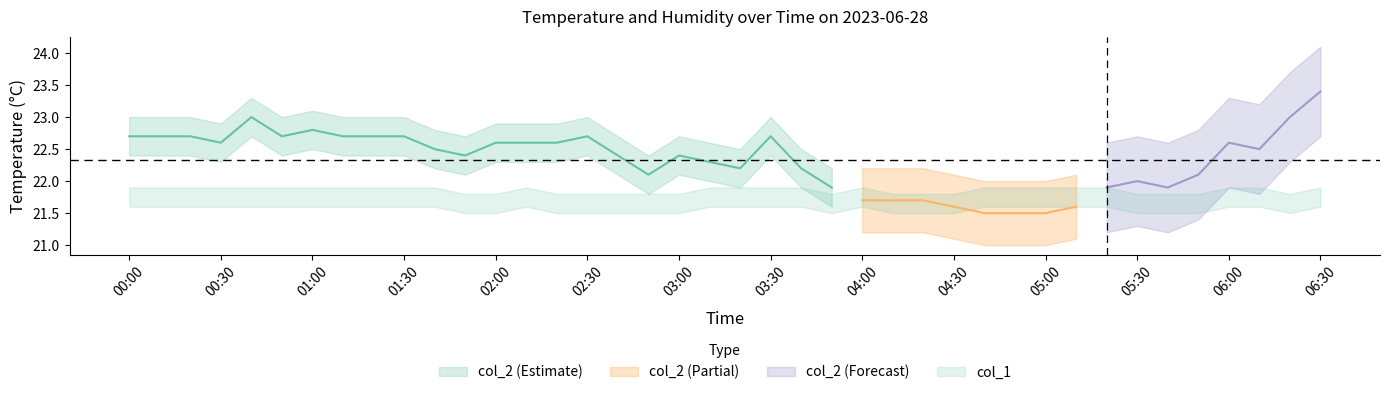

True or false: col_2 and col_1 intersect in this chart.

False